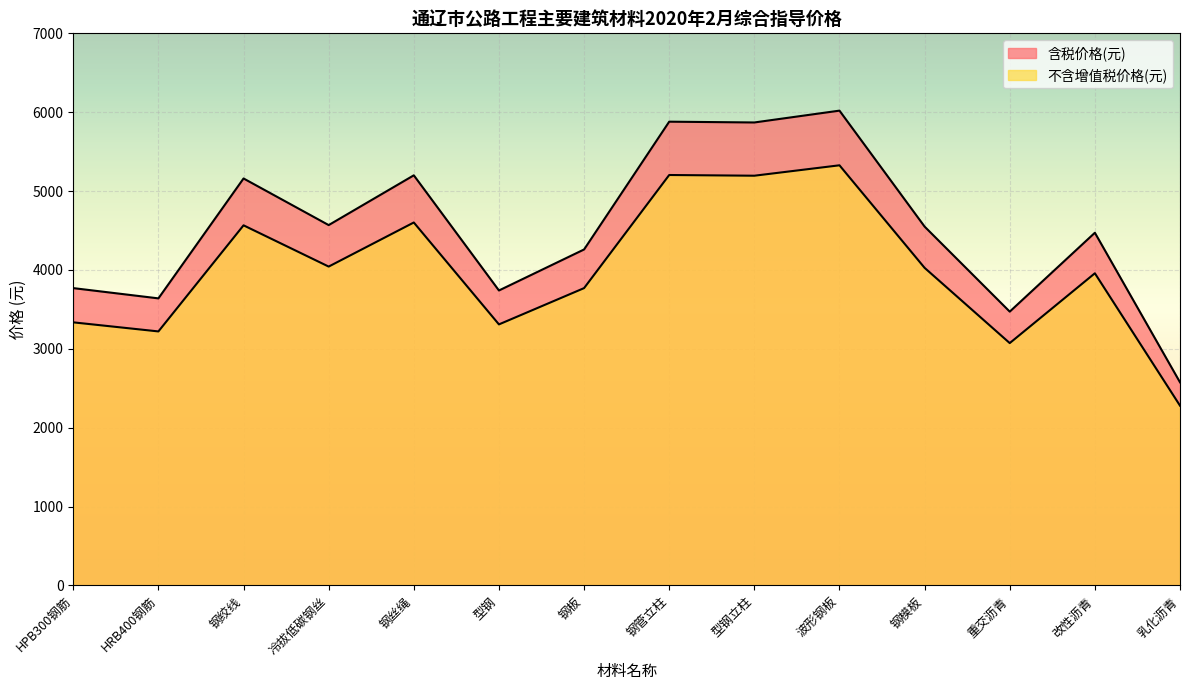

What is the total value across all series at 钢管立柱?

11084